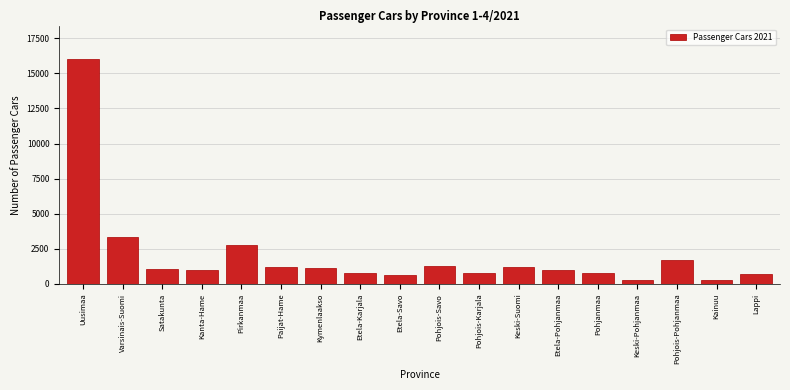

What is the sum of the values at Pohjois-Pohjanmaa and Etela-Savo?

2382